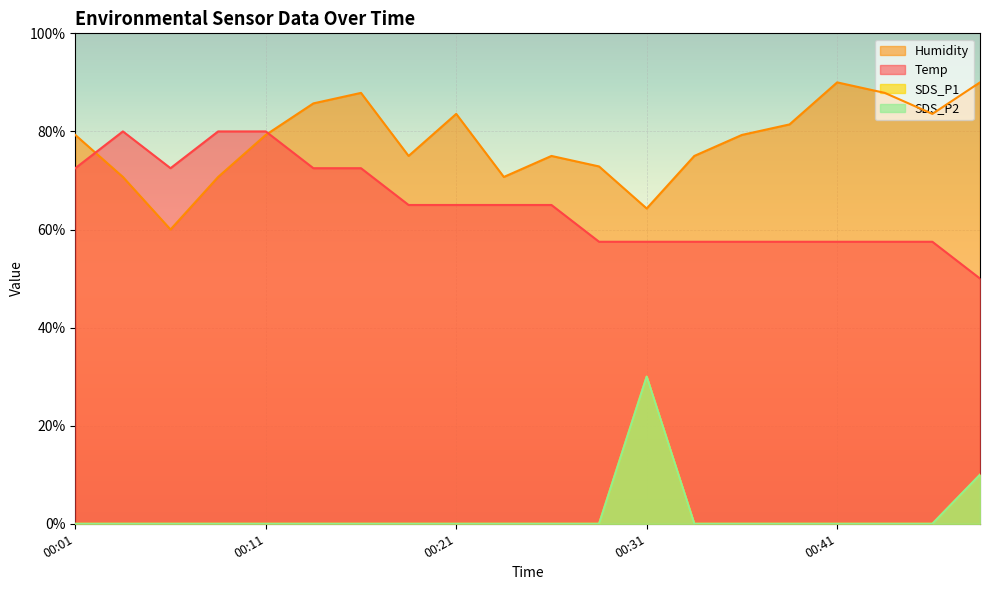

What is the average value of the Temp series?

65.0